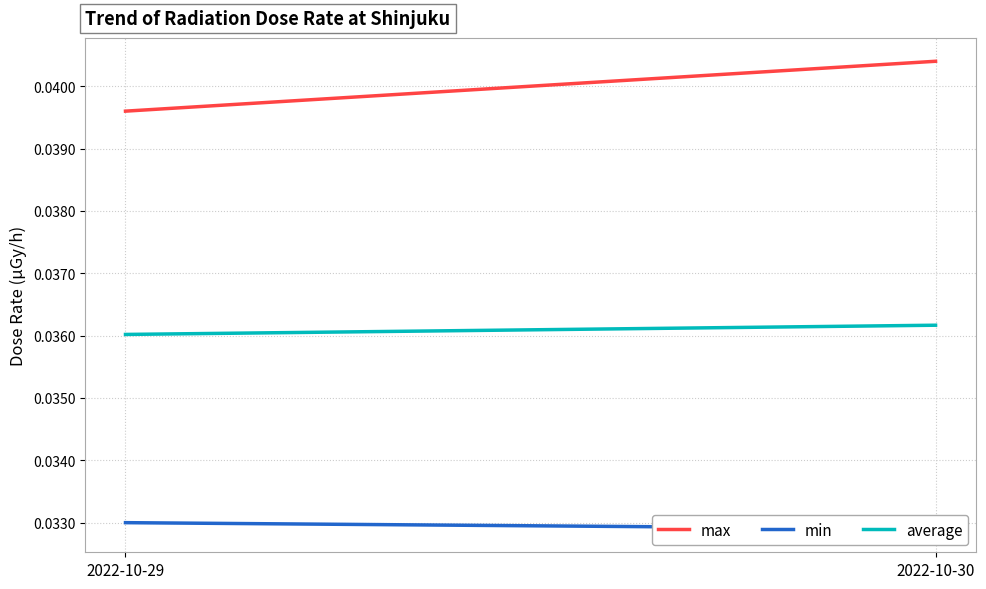

How many max values are between 0 and 1?

2